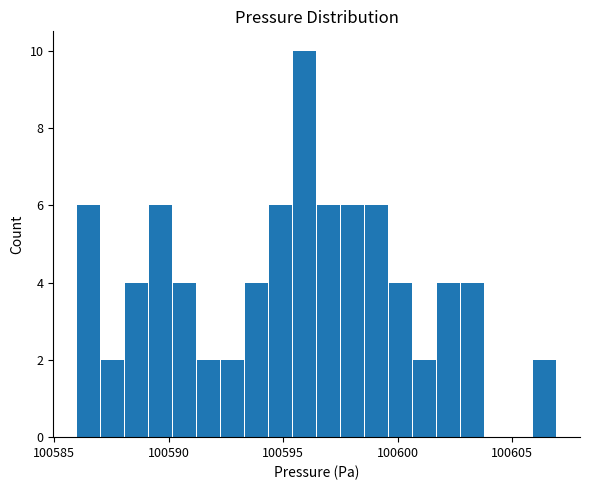

Around what value on the x-axis is the tallest bar? Give the approximate position of its centre, as read against the axis.

100596.0